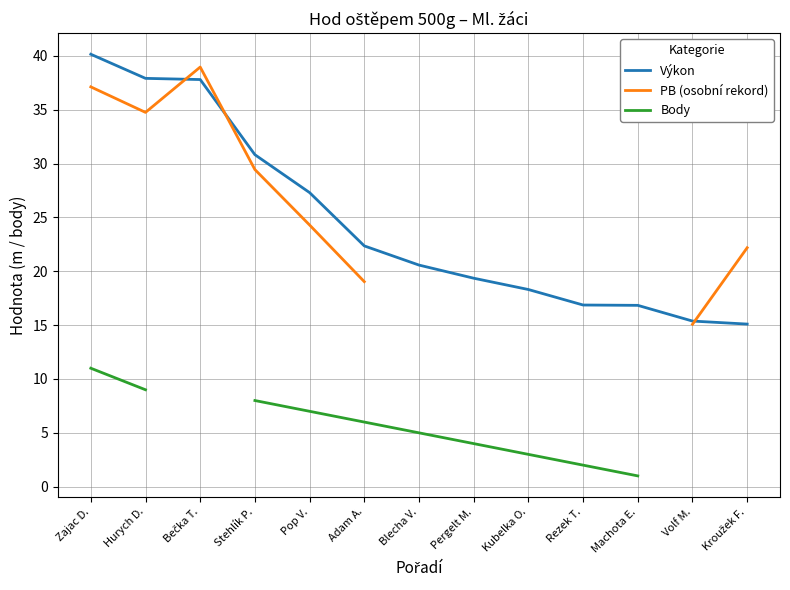

At which label does Body reach its peak?

Zajac D.